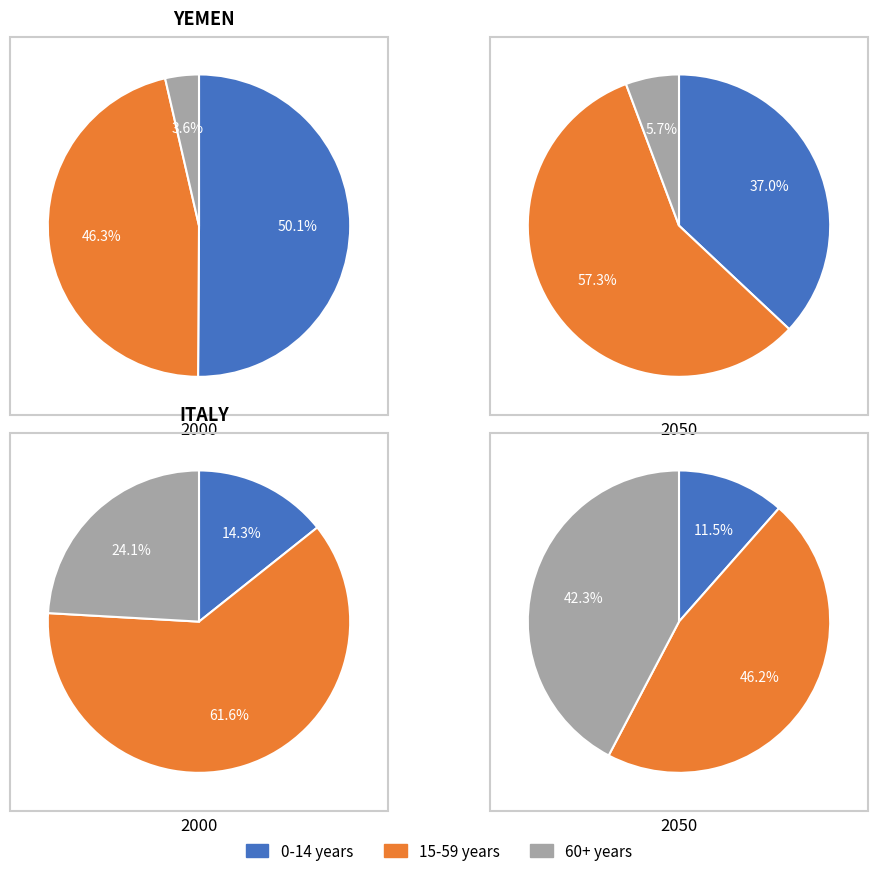

Is it true that 1 is 20% of the pie?

False